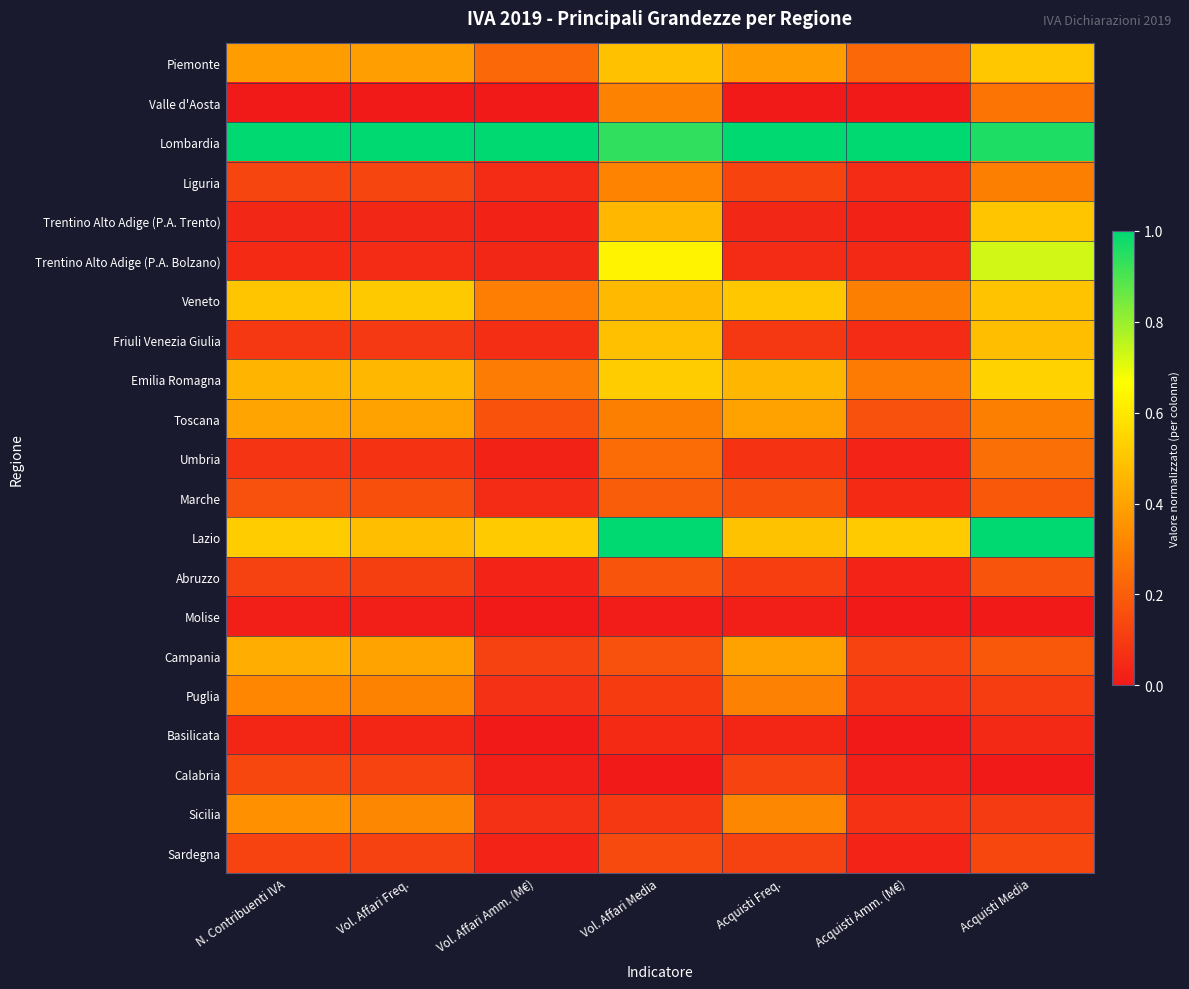

At how many categories does at least one series exceed 0?

7